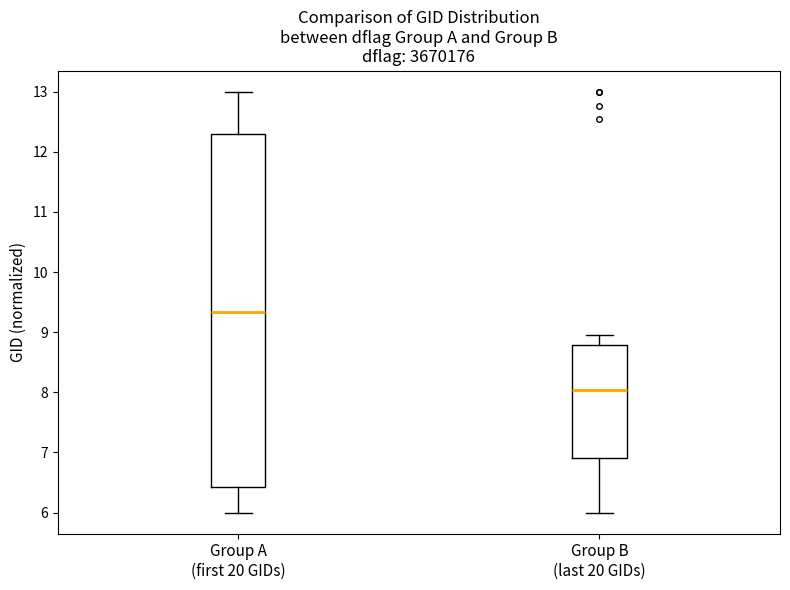

Reading left to right, read every box against the y-axis: the position of its median line, the range the box covers, and the ends of its whiskers. The values are not printed on the chart, so give them approximately, as read against the axis.

Group A (first 20 GIDs): median 9.3, box 6.4 to 12.3, whiskers 6.0 to 13.0
Group B (last 20 GIDs): median 8.0, box 6.9 to 8.8, whiskers 6.0 to 9.0